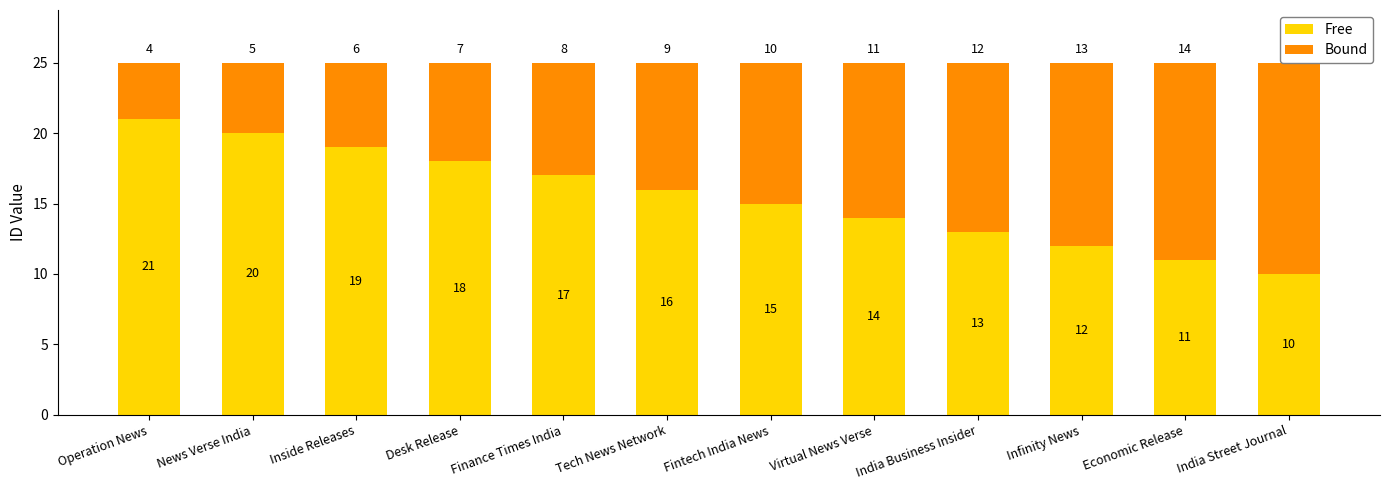

Rank the series by their average value, from highest to lowest.

Free, Bound